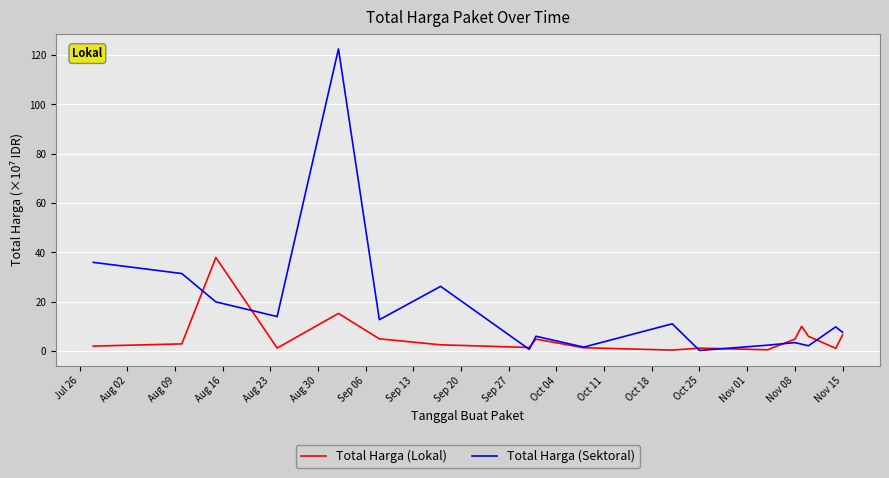

What is the maximum value for Total Harga (Sektoral)?

122.5